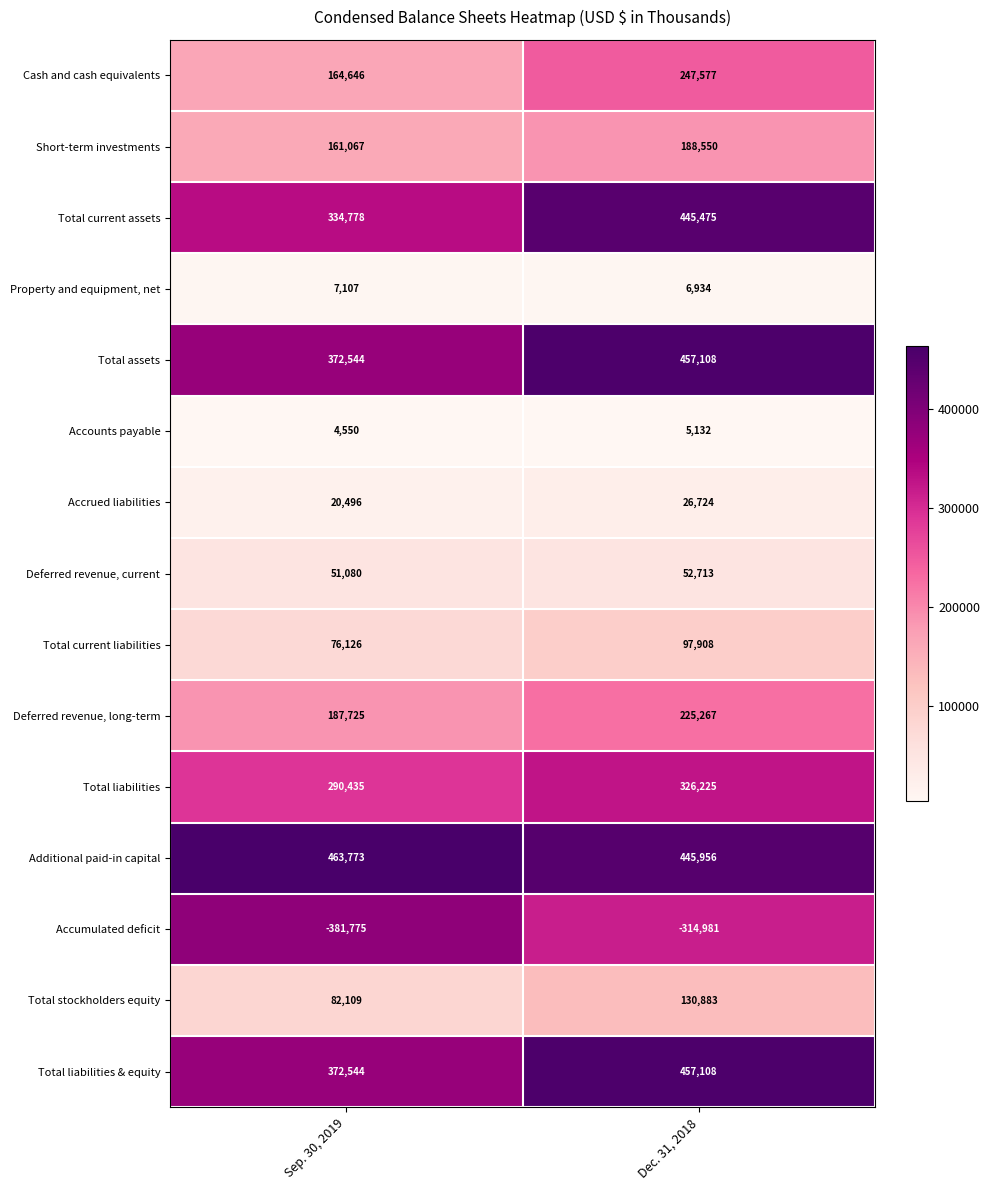

Is it true that Deferred revenue, long-term equals 149571 at Dec. 31, 2018?

False